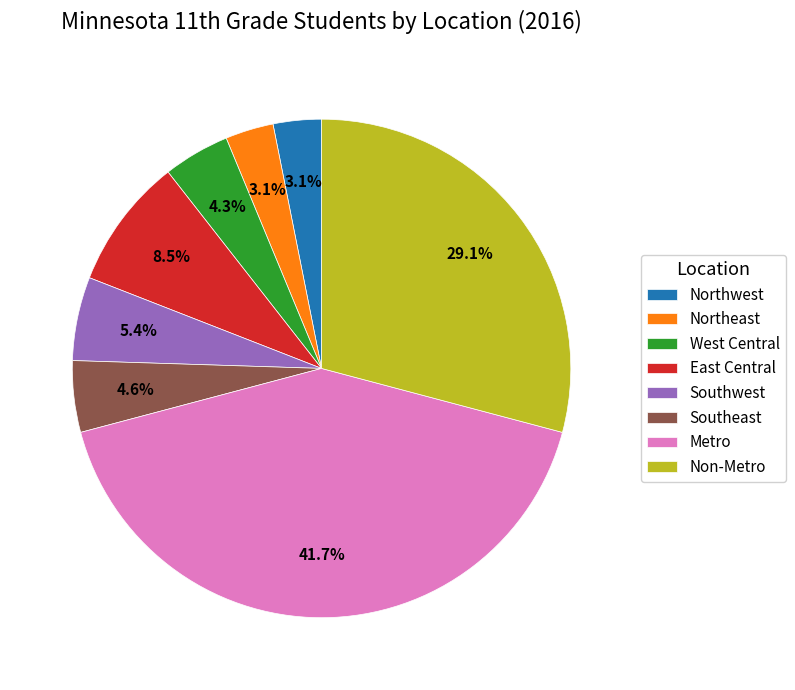

To the nearest percent, what percentage of the pie is Southeast?

5%